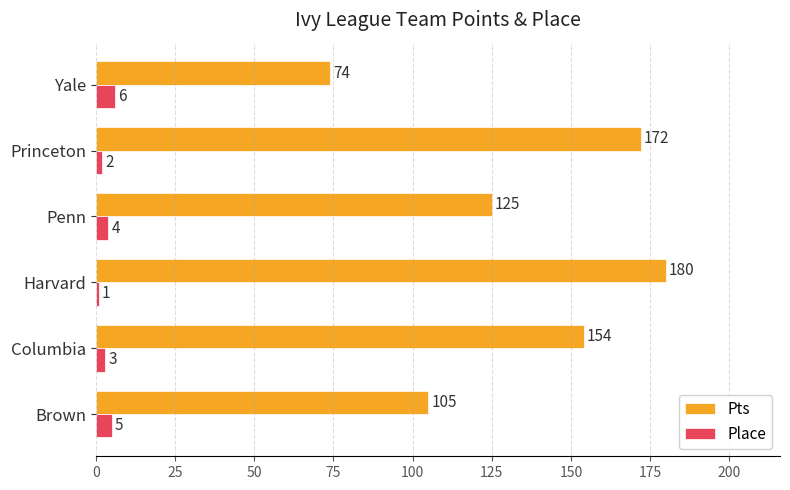

At which category does the chart reach its peak across all series?

Harvard